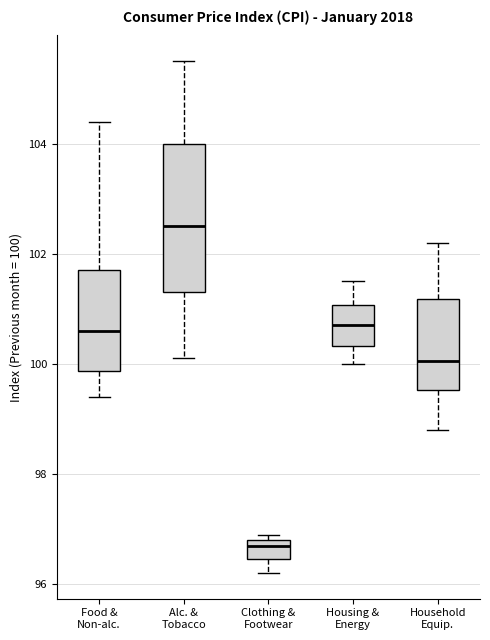

Which box is the tallest, from its lower edge to its upper edge?

Alc. & Tobacco